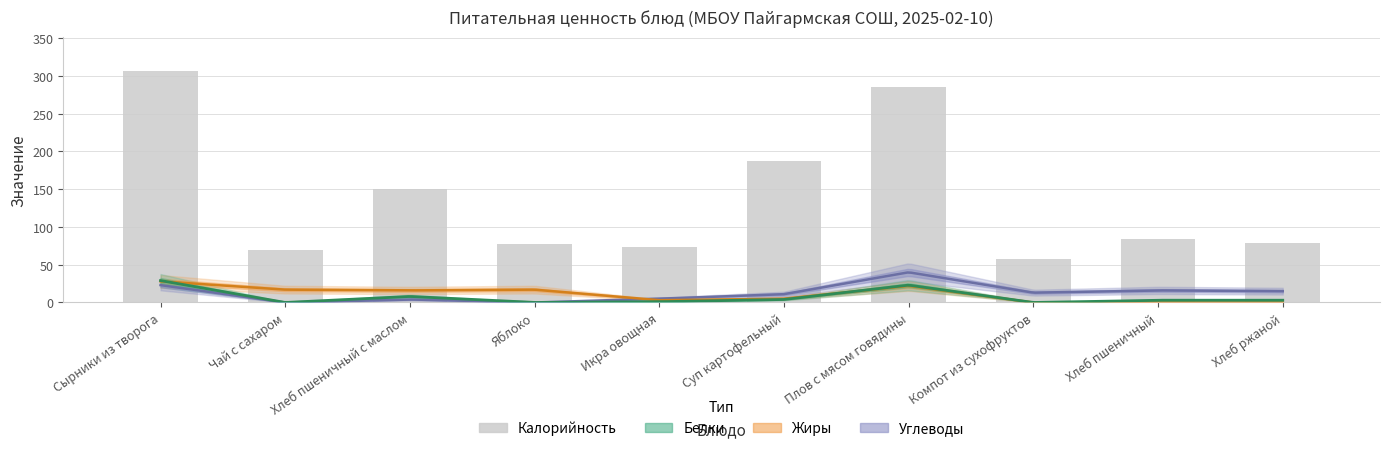

What is the difference between the maximum and minimum values in the Жиры series?

28